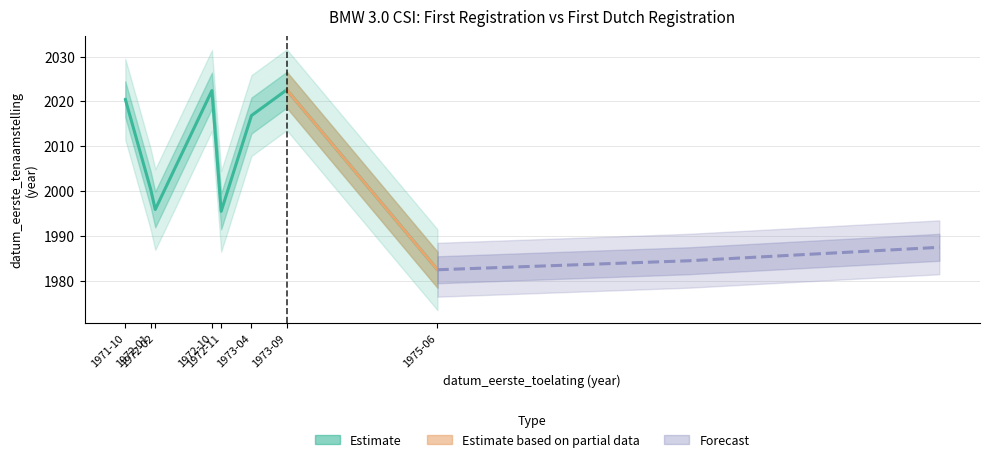

Reading right to left, extract all data points from this chart.

1982.5	2022.6	2016.9	1995.5	2022.4	1995.9	2000.3	2020.5